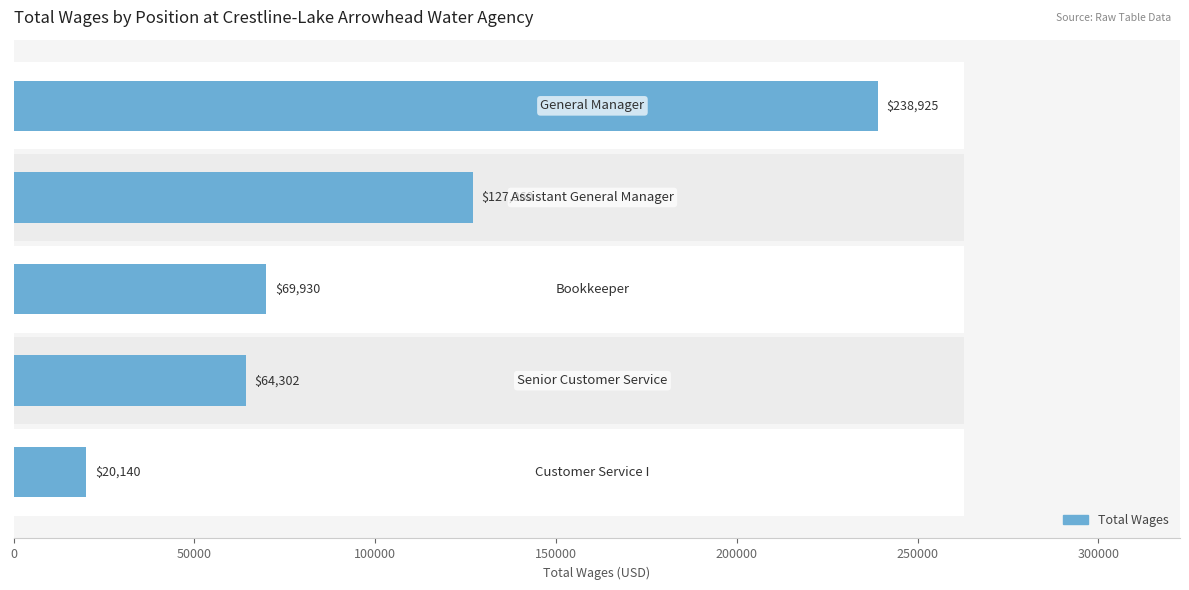

Reading left to right, what are all the values shown in this chart?

0=238925	50000=127060	100000=69930	150000=64302	200000=20140